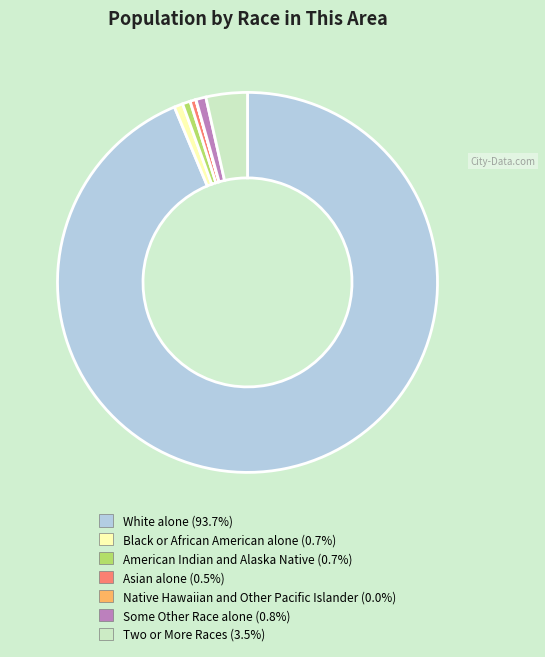

Combined, do Some Other Race alone and Two or More Races account for over 50%?

No